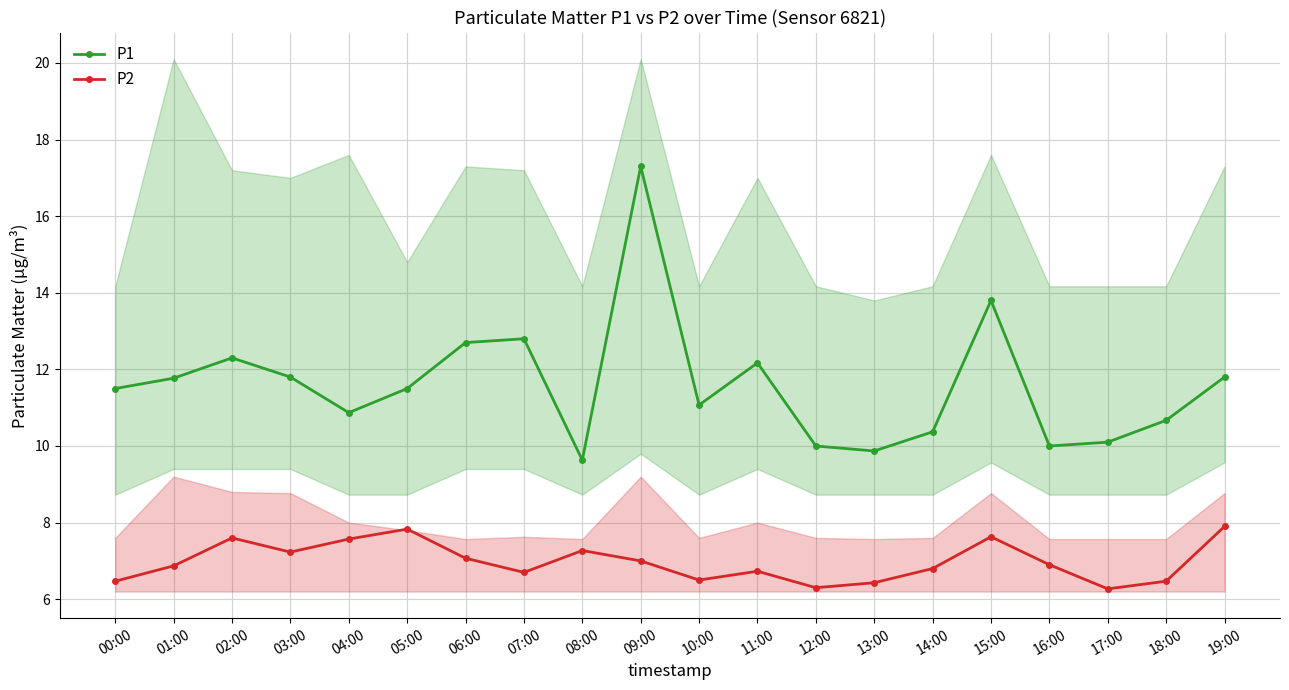

What is the difference between the maximum and minimum values in the P2 series?

1.6